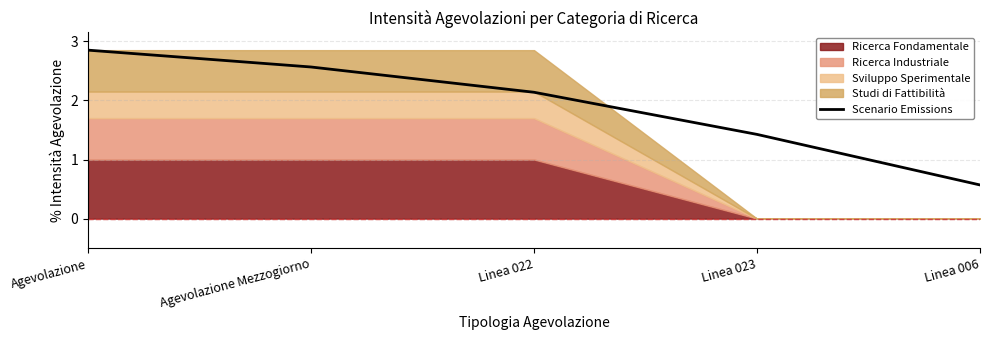

The value at Linea 006 is 0.9. True or false?

False